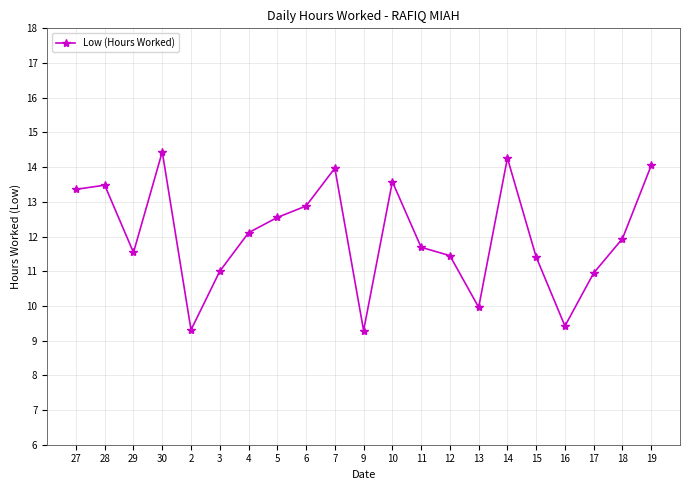

At which label does the data first exceed 11?

27